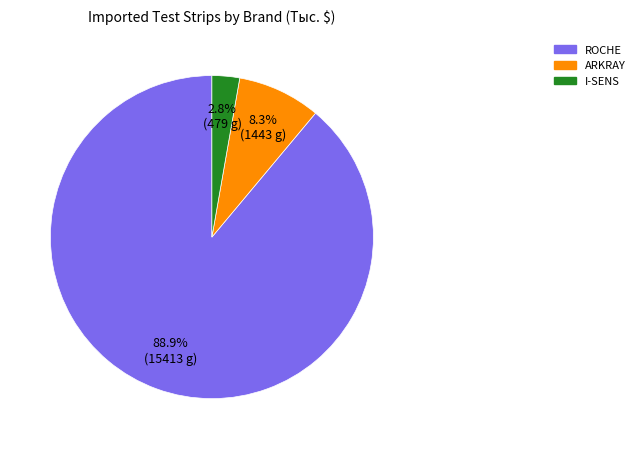

Rank the categories by value from highest to lowest.

ROCHE, ARKRAY, I-SENS